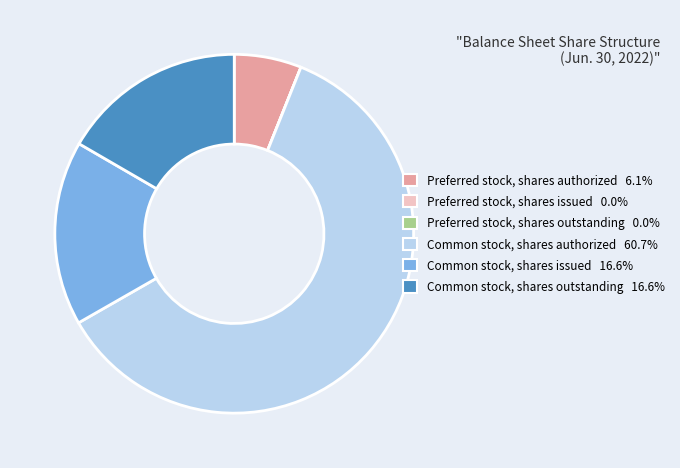

Is the sum of Common stock, shares issued and Common stock, shares outstanding greater than half?

No